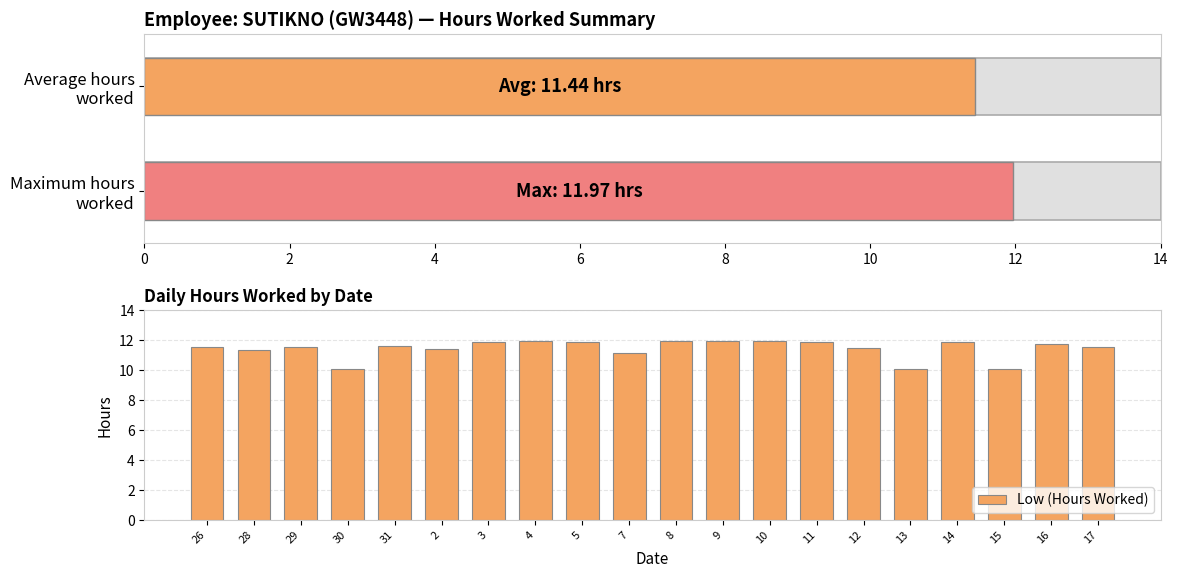

The Low (Hours Worked) series shows 16.4 at 28. True or false?

False